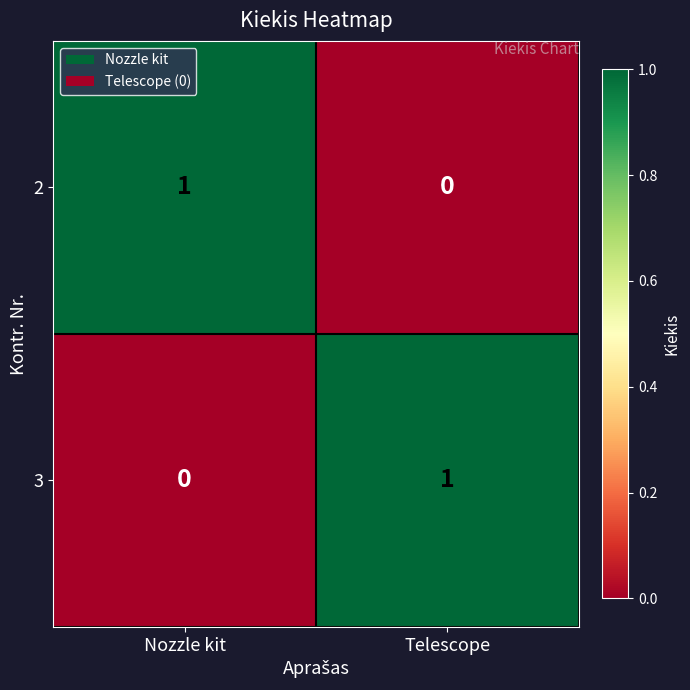

At which label is 3 closest to 0?

Nozzle kit